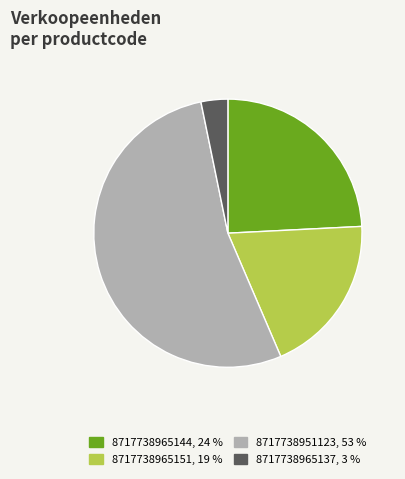

The 8717738965151 slice represents 34% of the pie. True or false?

False